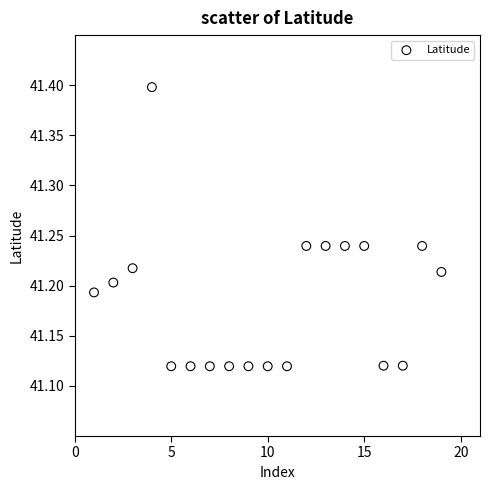

What is the range of X values (max minus min)?

18.0